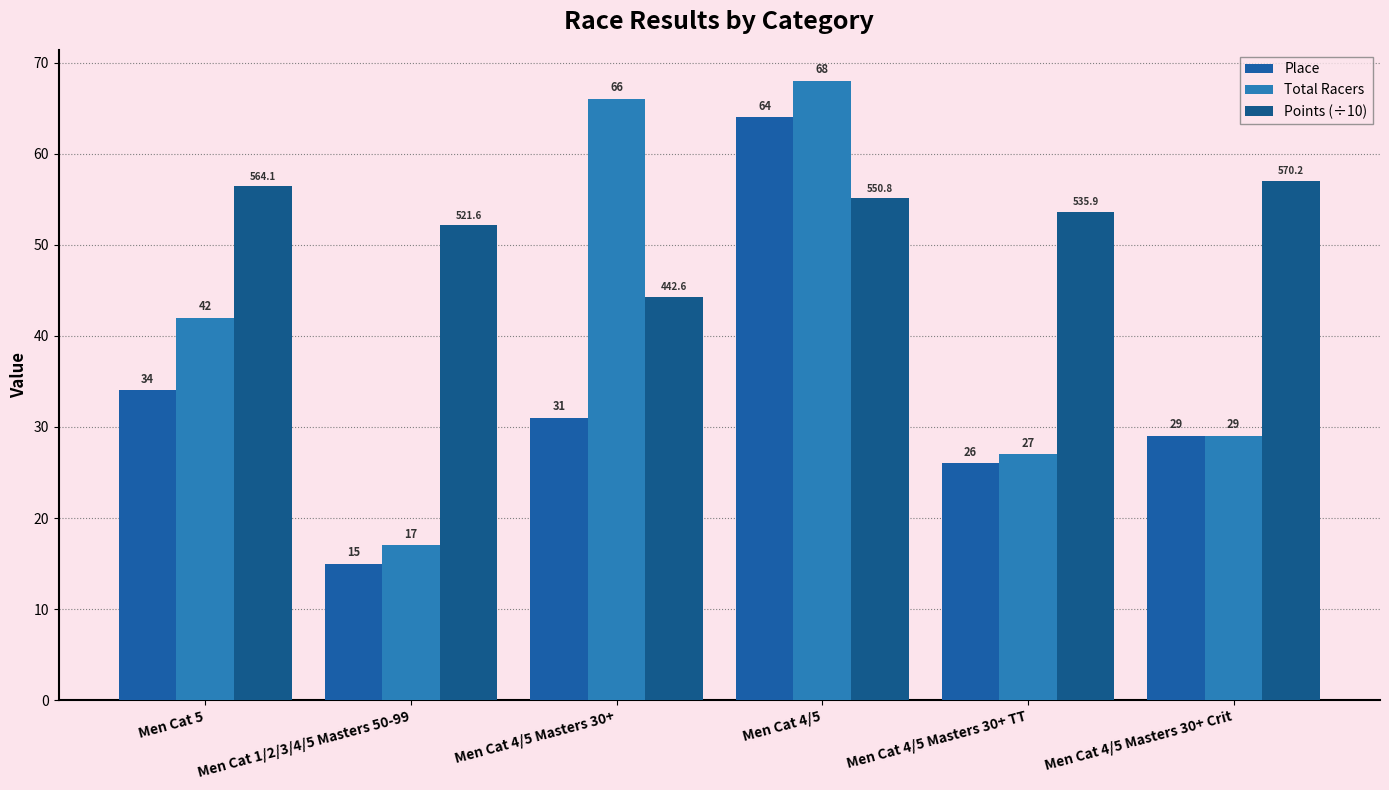

What is the label of the 1st bar from the left?

Men Cat 5